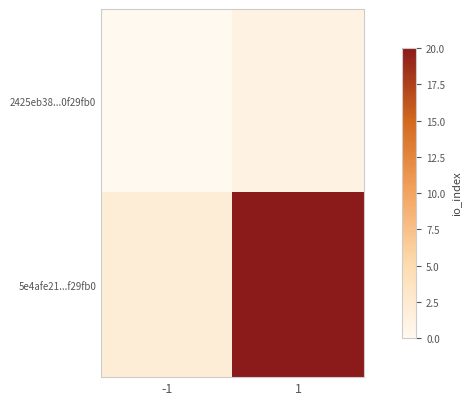

Which series changed the most between -1 and 1?

5e4afe21...f29fb0